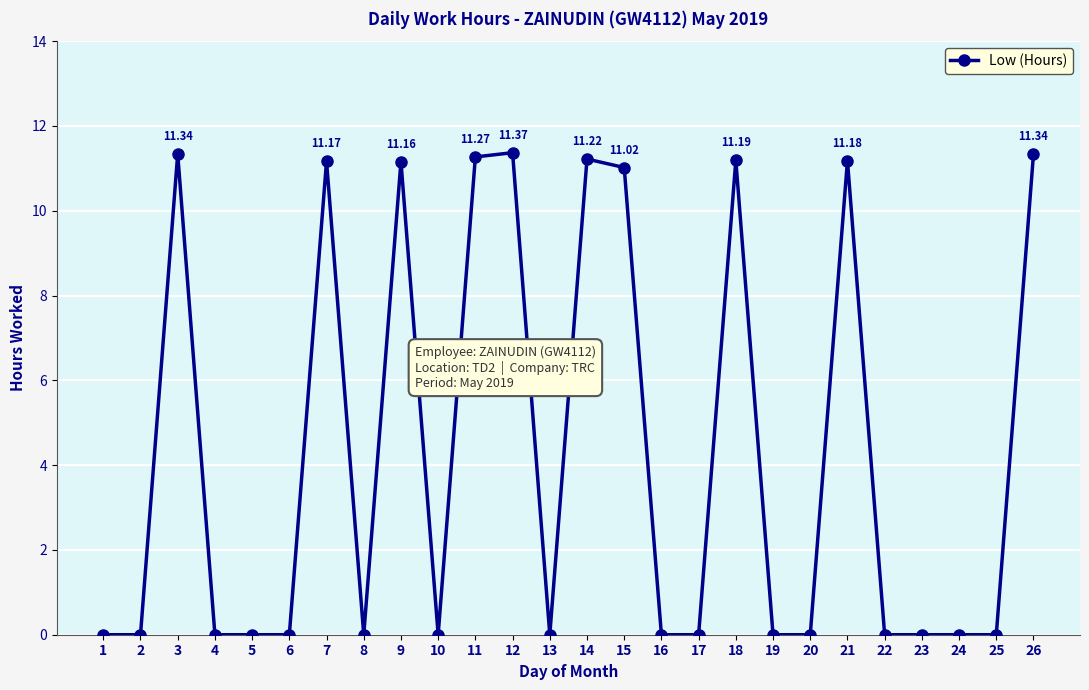

What is the change in value from 17 to 18?

+11.2